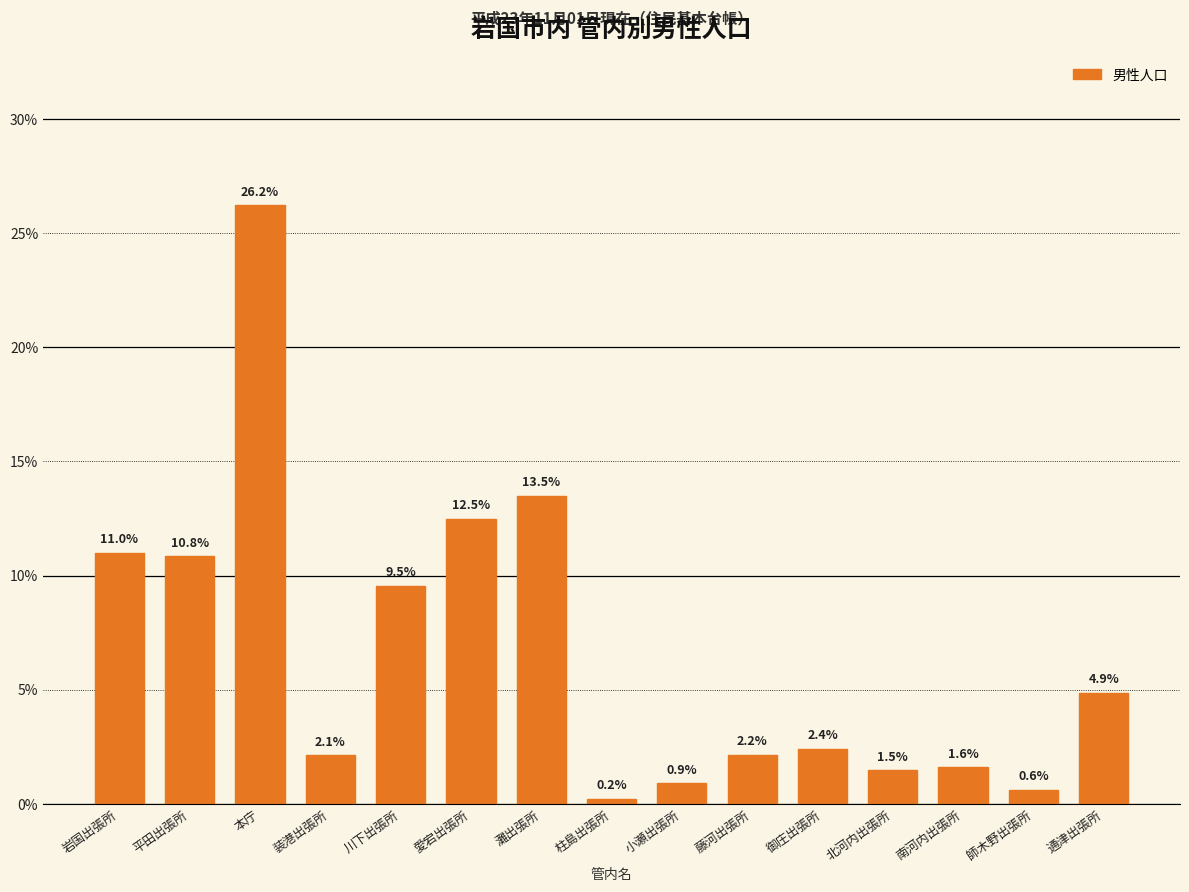

Reading left to right, what are all the values shown in this chart?

11.0	10.8	26.2	2.1	9.5	12.5	13.5	0.2	0.9	2.2	2.4	1.5	1.6	0.6	4.9